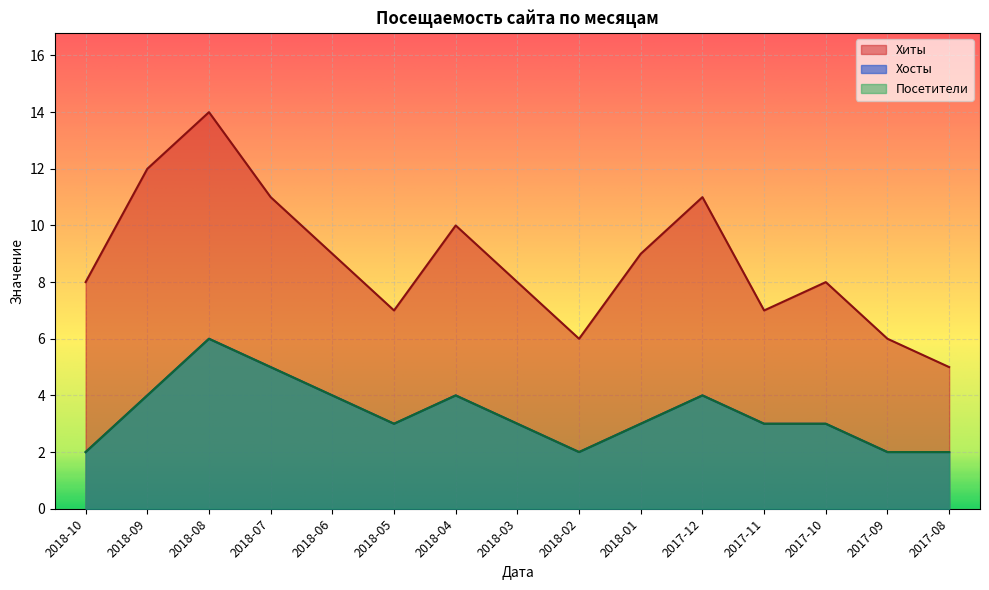

Which series has the largest range (max minus min)?

Хиты